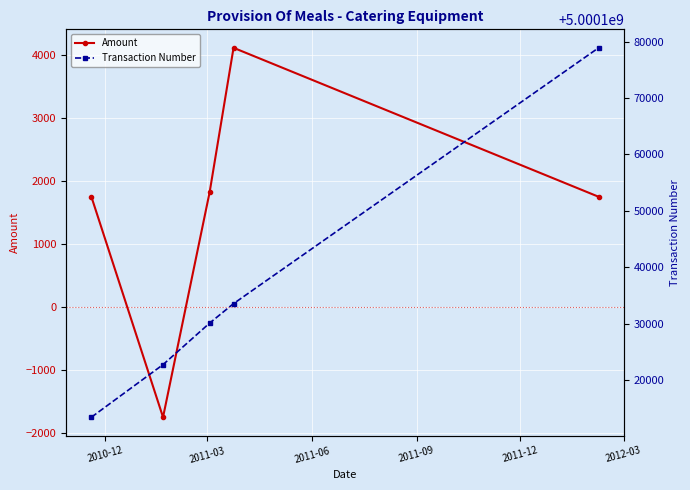

True or false: Amount has more than 2 interior local peaks.

False